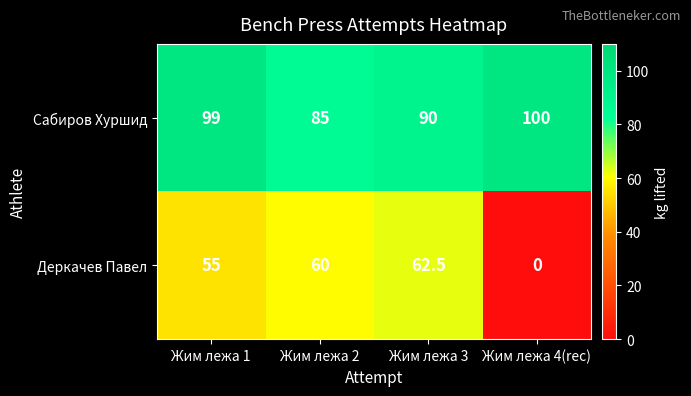

At which category is the sum across all series the highest?

Жим лежа 1